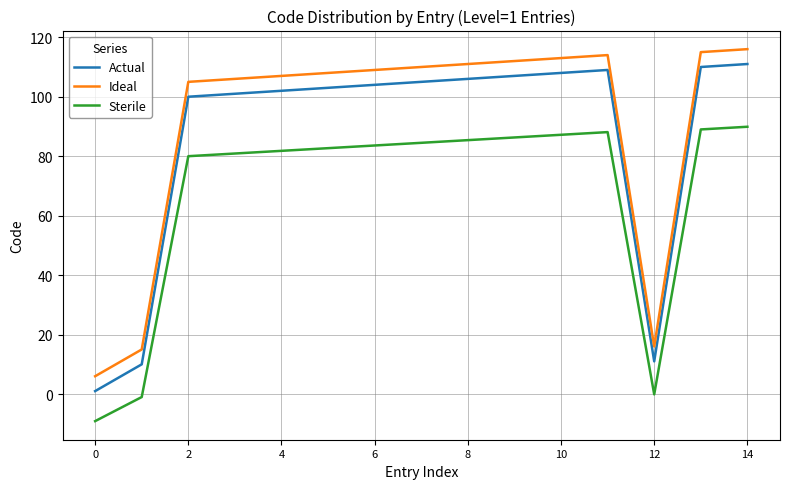

List the series in order of their overall mean, lowest first.

Sterile, Actual, Ideal